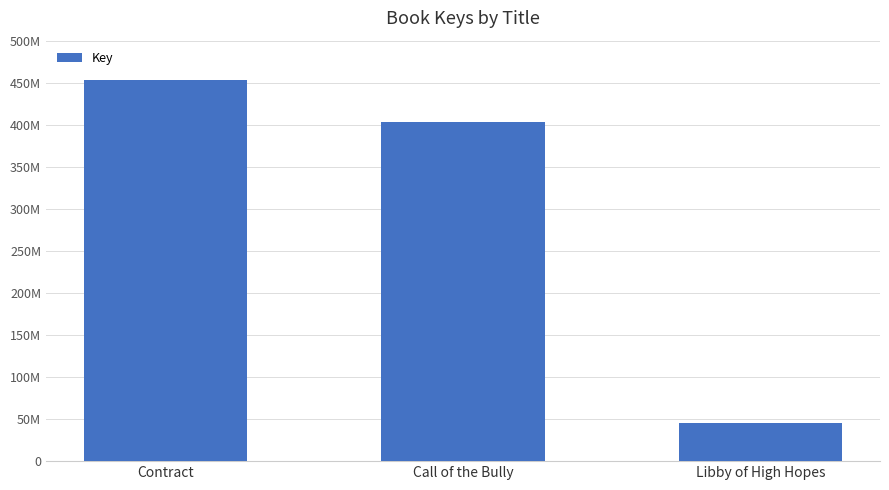

Which label corresponds to the largest value in the chart?

Contract